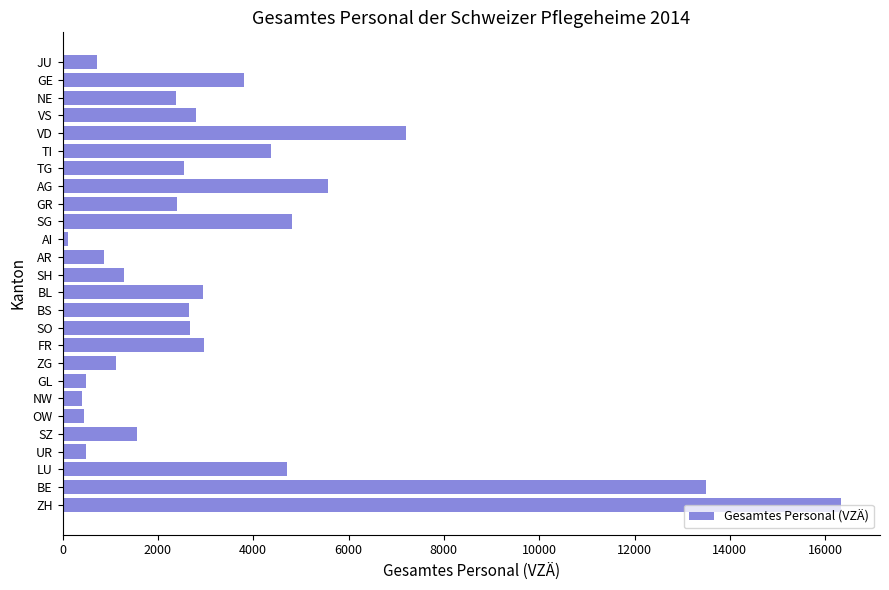

Where is the data nearest to the value 8224?

VD